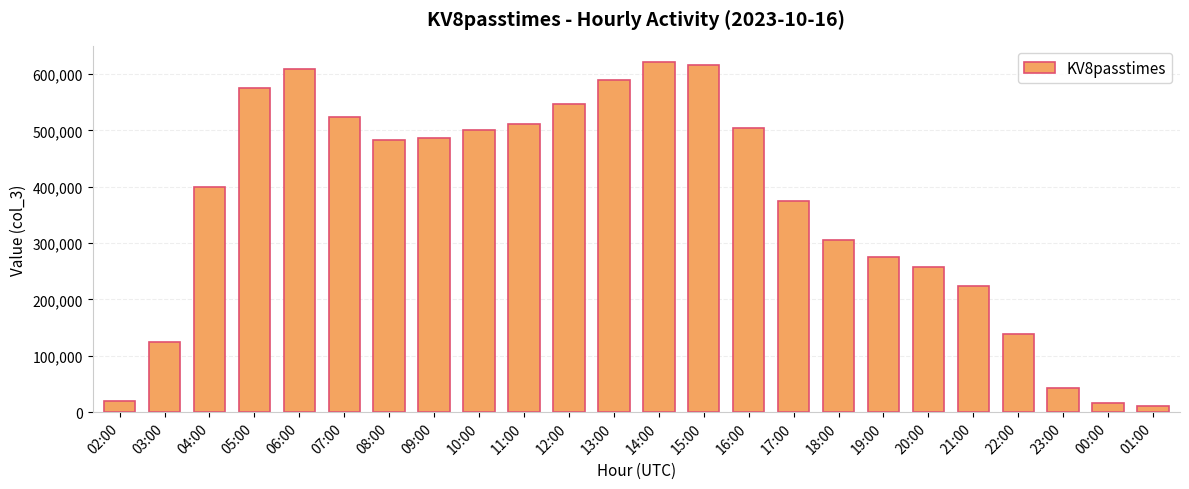

Which has a higher value, 08:00 or 03:00?

08:00